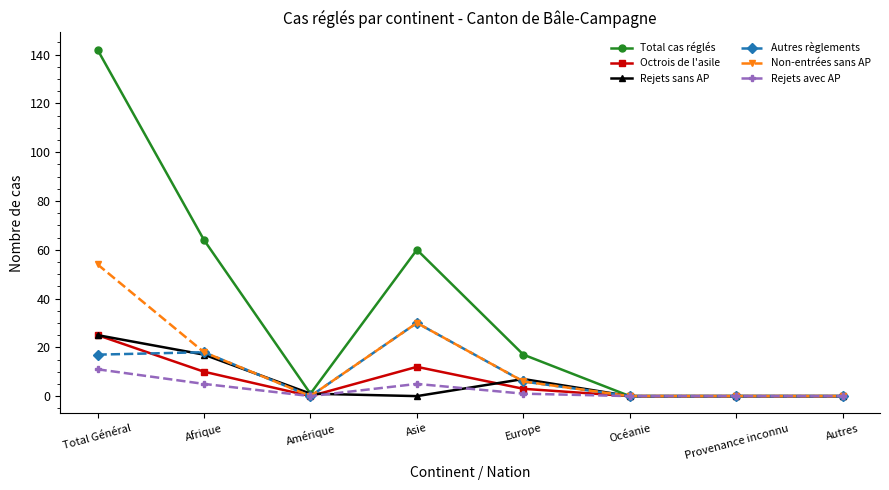

What is the maximum value shown in the chart?

142